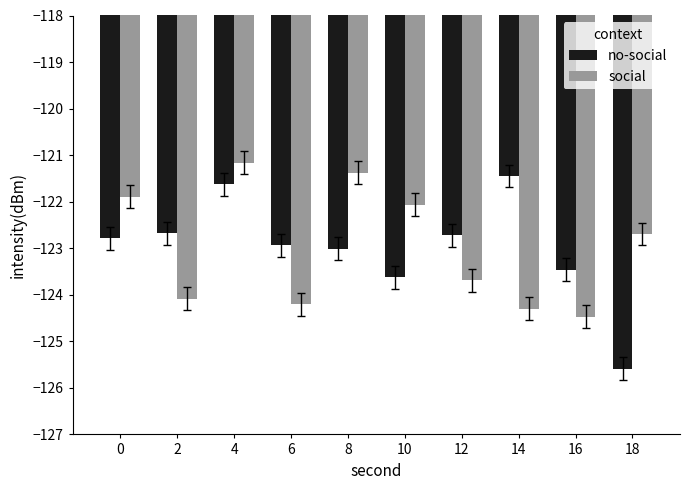

What value does the social series have at 14?

-124.3